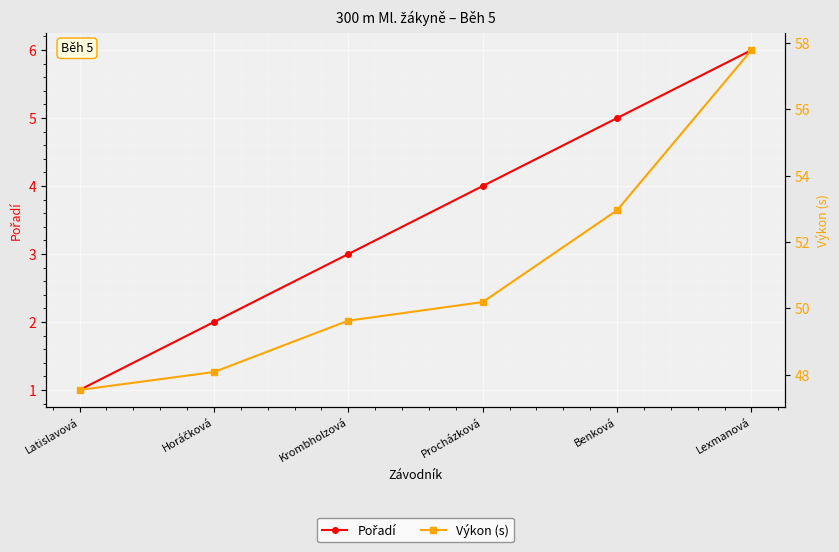

How many values in the Pořadí series exceed 4?

2